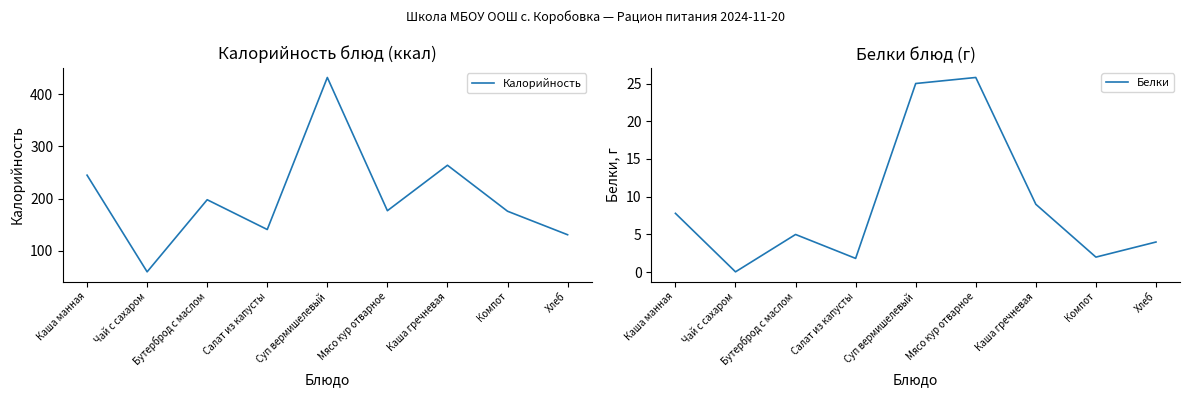

At which label does Калорийность first exceed 177?

Каша манная